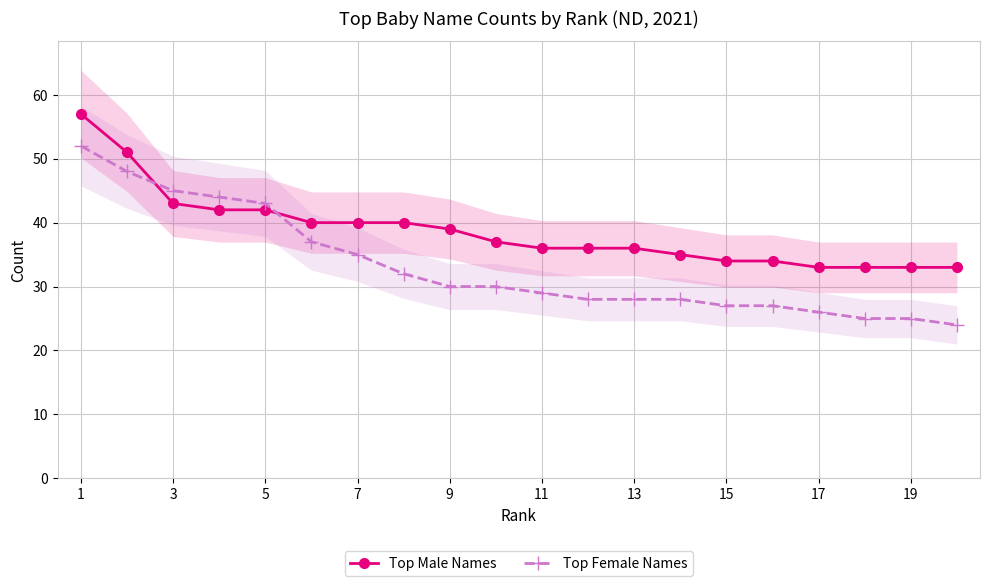

What is the sum of the Top Female Names values at 17 and 5?

69